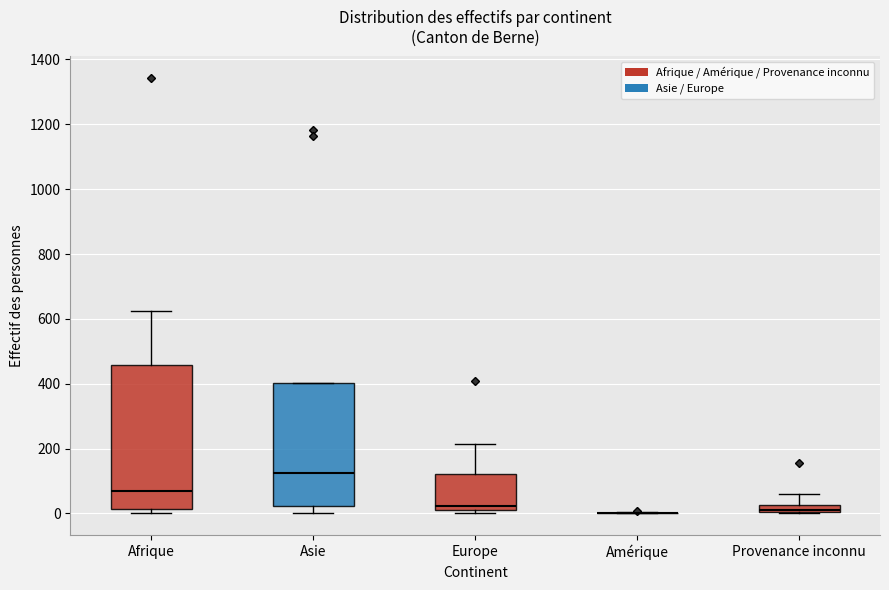

Where is the lower edge of the box for Asie on the y-axis? The values are not printed on the chart, so give them approximately, as read against the axis.

20